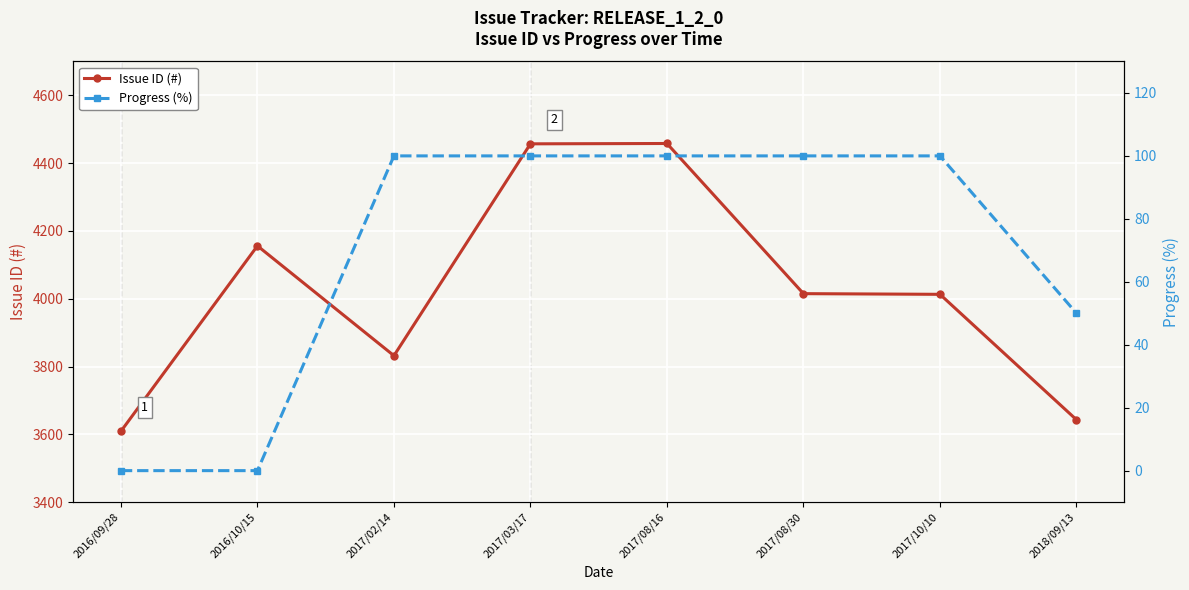

Reading left to right, transcribe all the data shown in this chart.

Issue ID (#): 3609	4156	3832	4457	4458	4015	4013	3643
Progress (%): 0	0	100	100	100	100	100	50